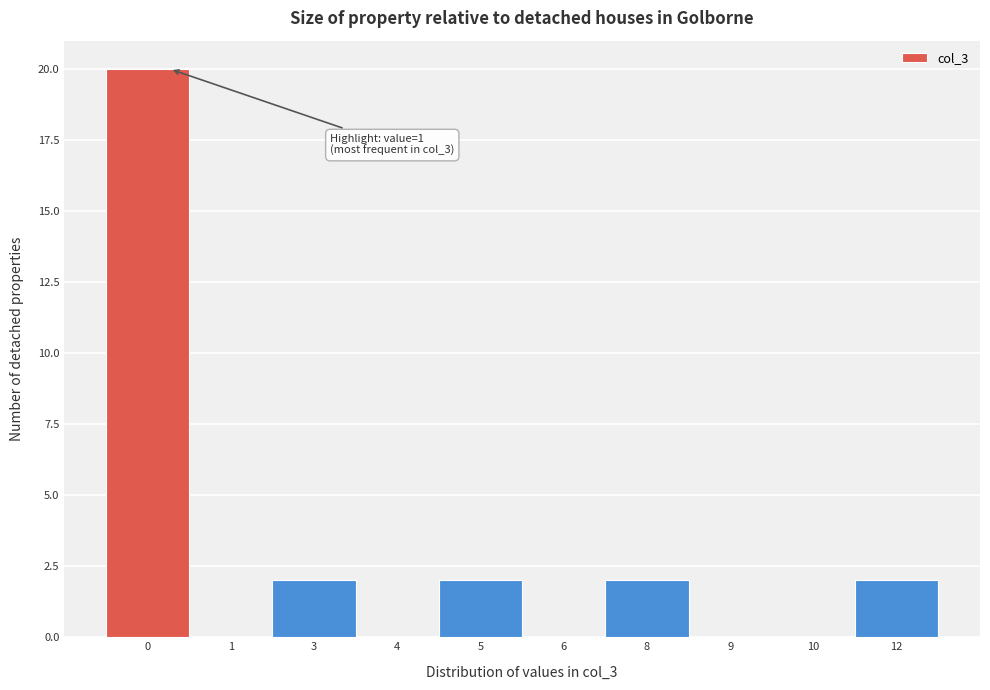

Reading left to right, transcribe all the data shown in this chart.

0=20	1=0	3=2	4=0	5=2	6=0	8=2	9=0	10=0	12=2